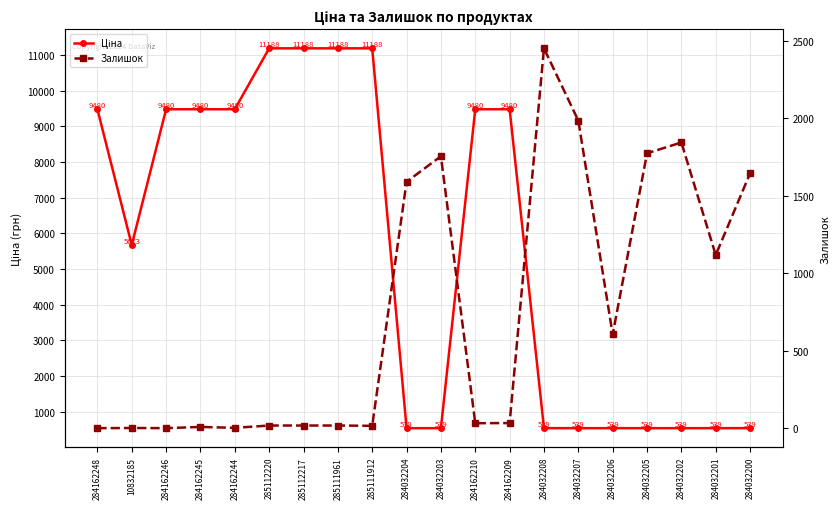

Between 284162244 and 284032208, which series saw the biggest shift?

Ціна